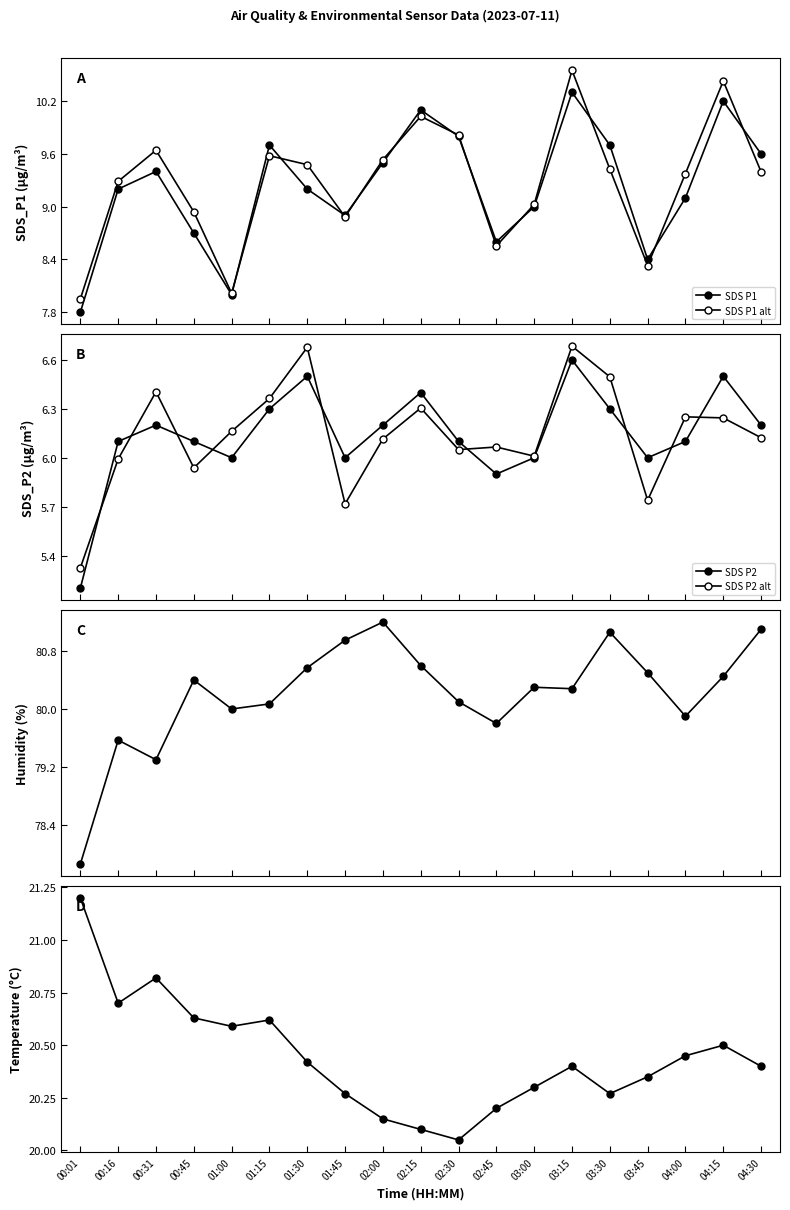

At which category is the sum across all series the highest?

03:15